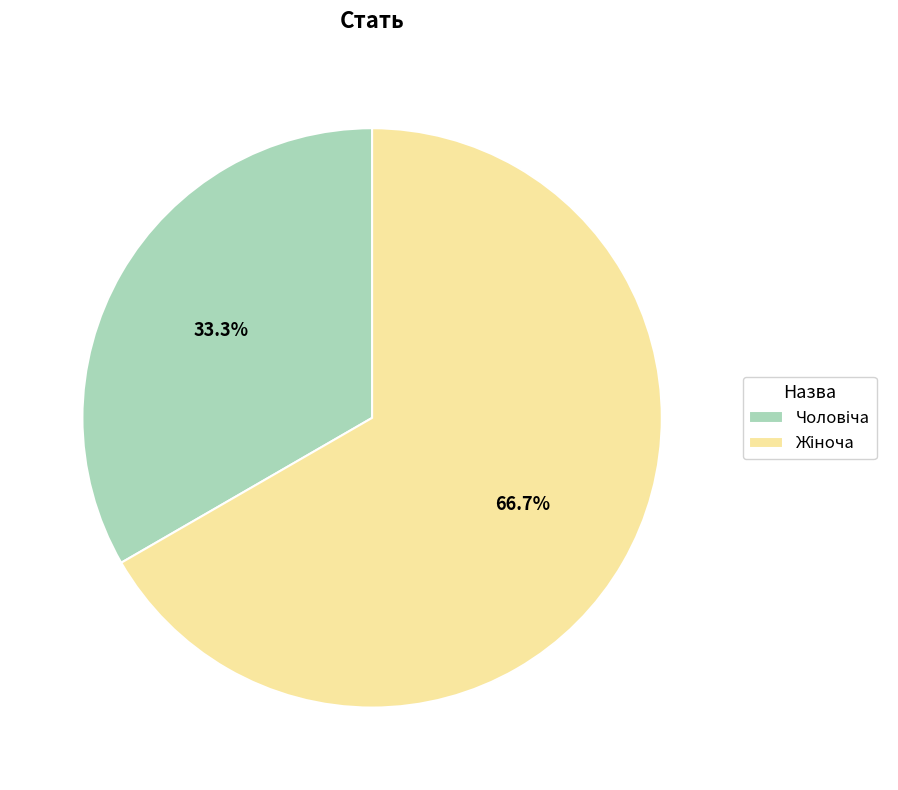

Does any single category account for the majority?

Yes